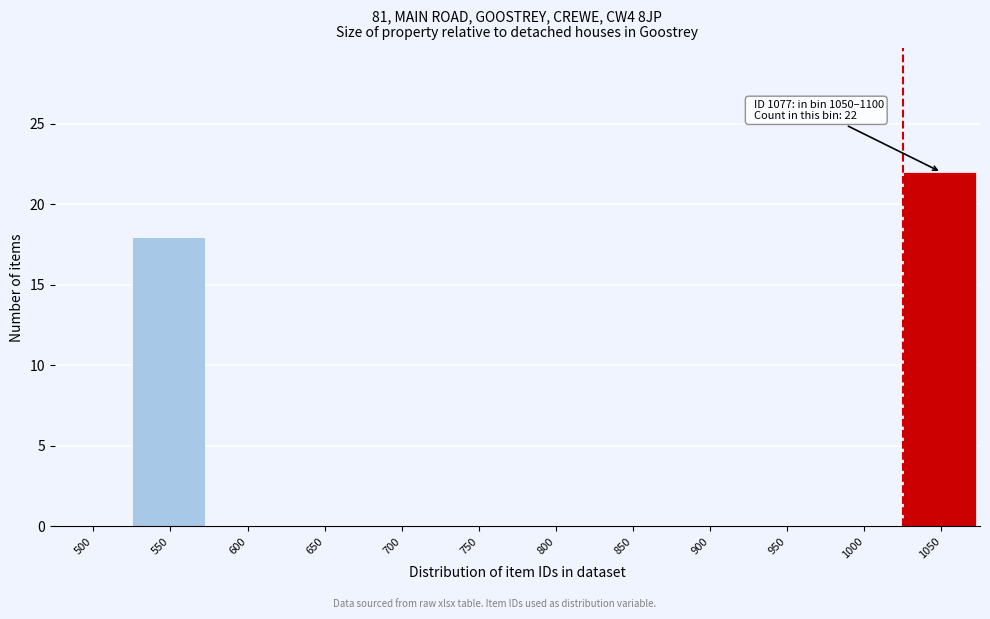

Reading left to right, list all the values displayed in this chart.

500=0	550=18	600=0	650=0	700=0	750=0	800=0	850=0	900=0	950=0	1000=0	1050=22